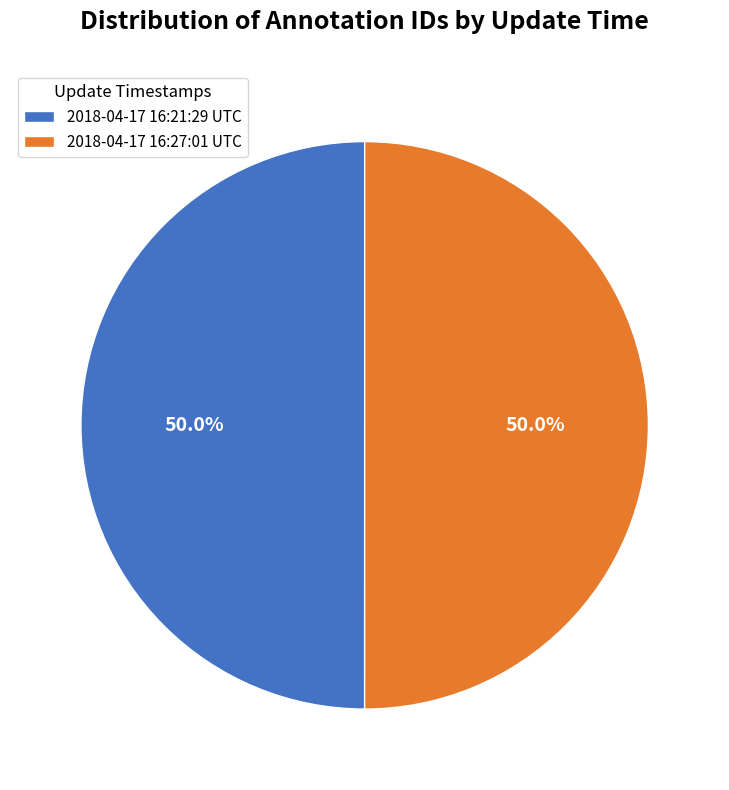

Count the number of slices in the pie.

2